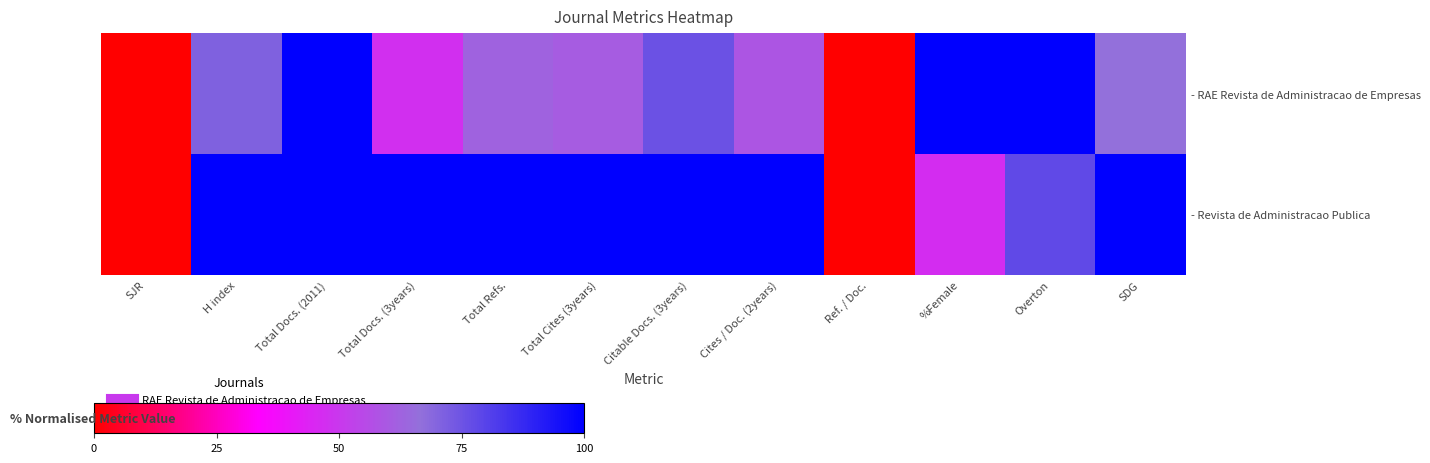

List the series in order of their peak value, highest first.

- RAE Revista de Administracao de Empresas, - Revista de Administracao Publica